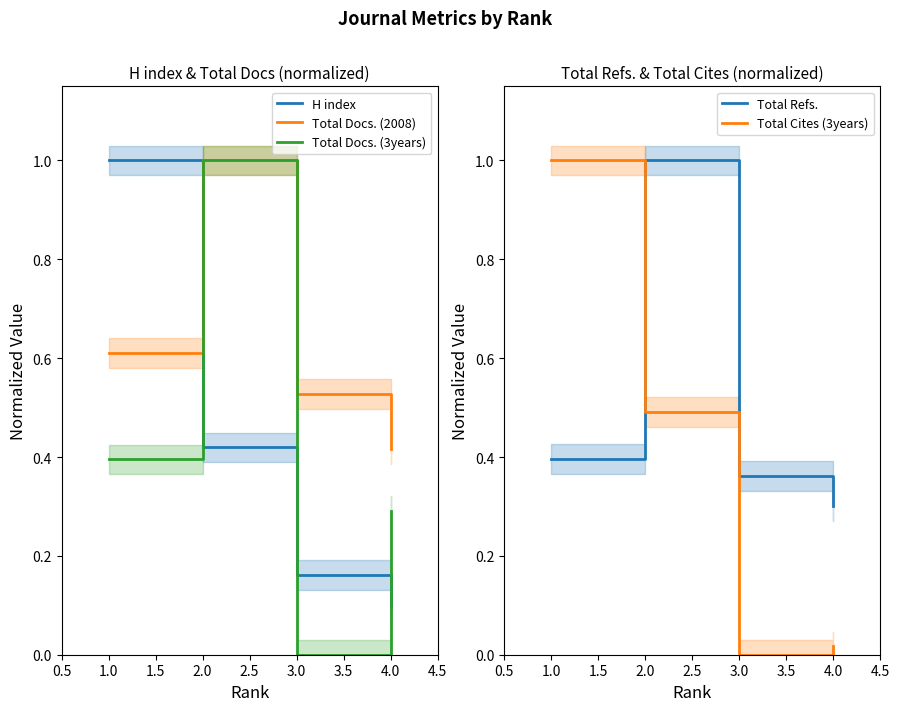

True or false: Total Refs. and Total Cites (3years) intersect in this chart.

True